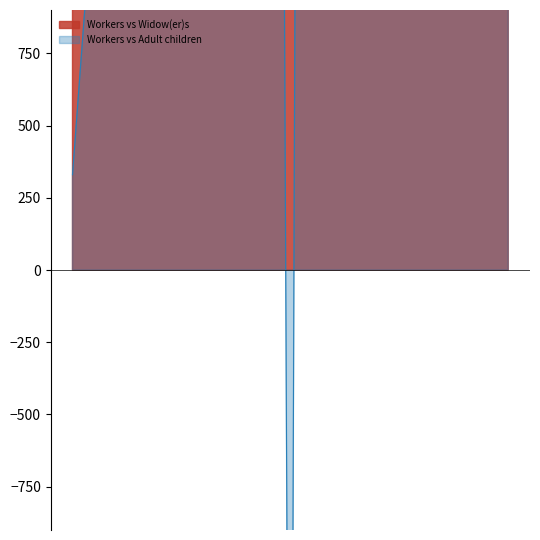

Reading left to right, what are all the values shown in this chart?

Workers: 1152	23407	10879	28612	19338	172341	70942	2408	85896	17084	16968	199014	64369	32007	1622	1871	7796
Widow(er)s: 31	1872	257	743	1002	6132	1095	49	2808	406	310	7982	1908	1620	62	54	993
Adult children: 822	335	217	1022	22838	11625	243	217	327	77	259	553	5915	107	20	145	2079